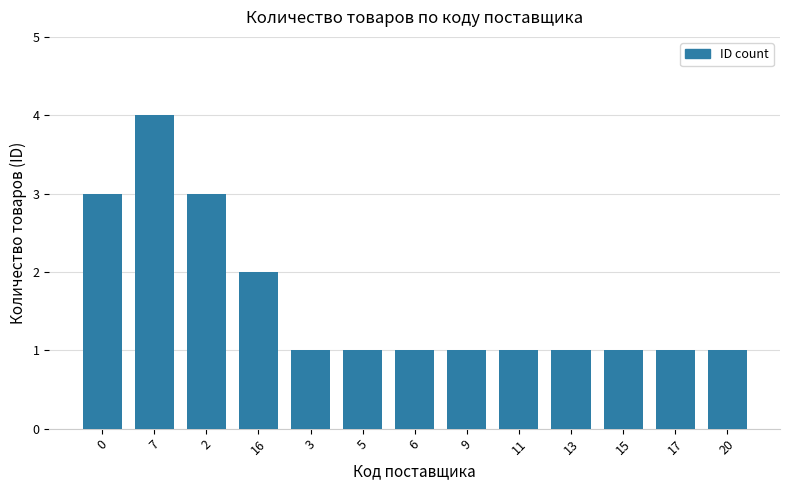

The chart shows a value of 1 at 13. True or false?

True